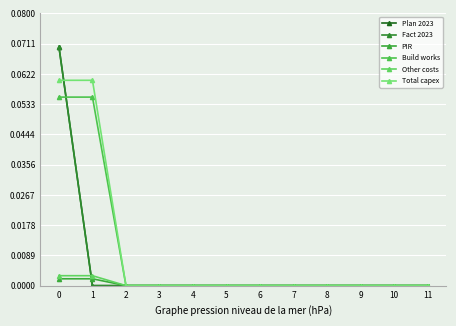

Does the chart have visible grid lines?

Yes